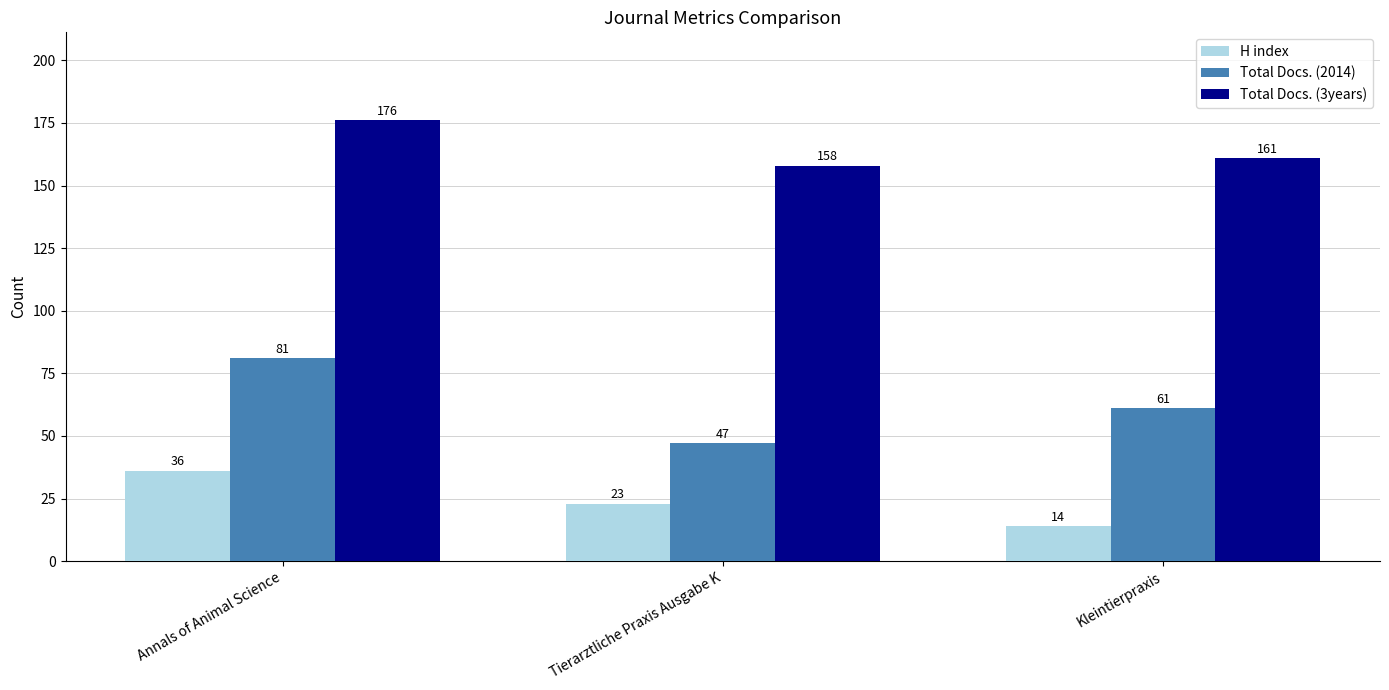

At Annals of Animal Science, list the series in order from largest to smallest.

Total Docs. (3years), Total Docs. (2014), H index